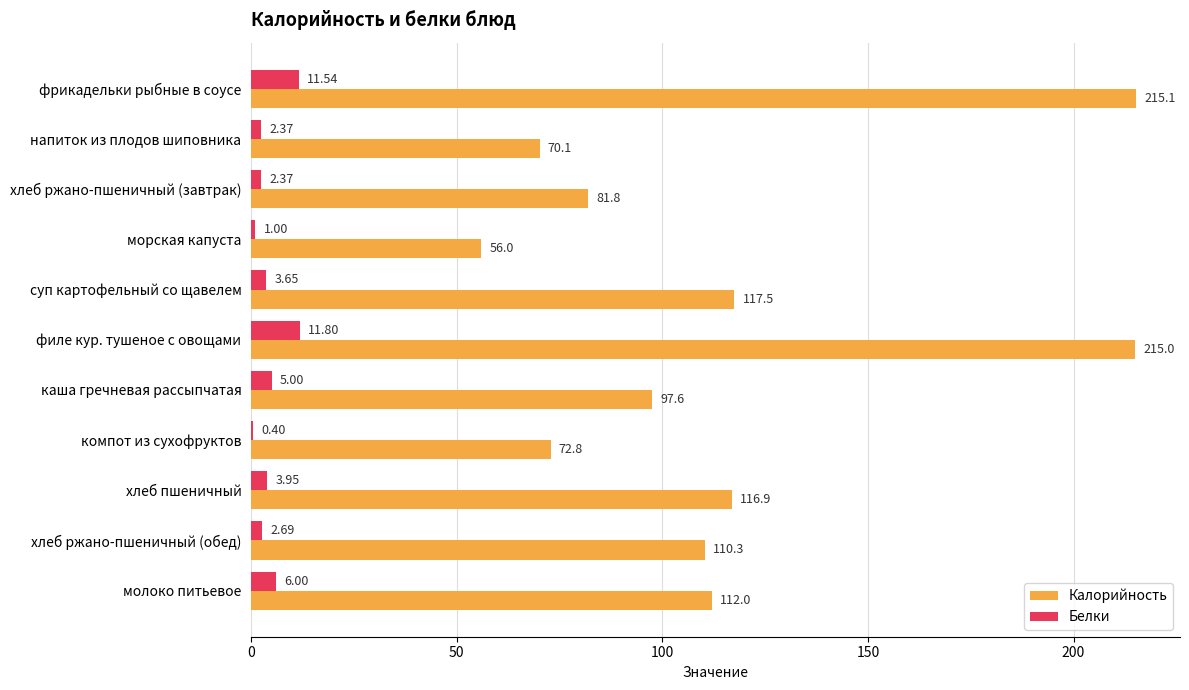

Which category has the highest value in the Белки series?

филе кур. тушеное с овощами